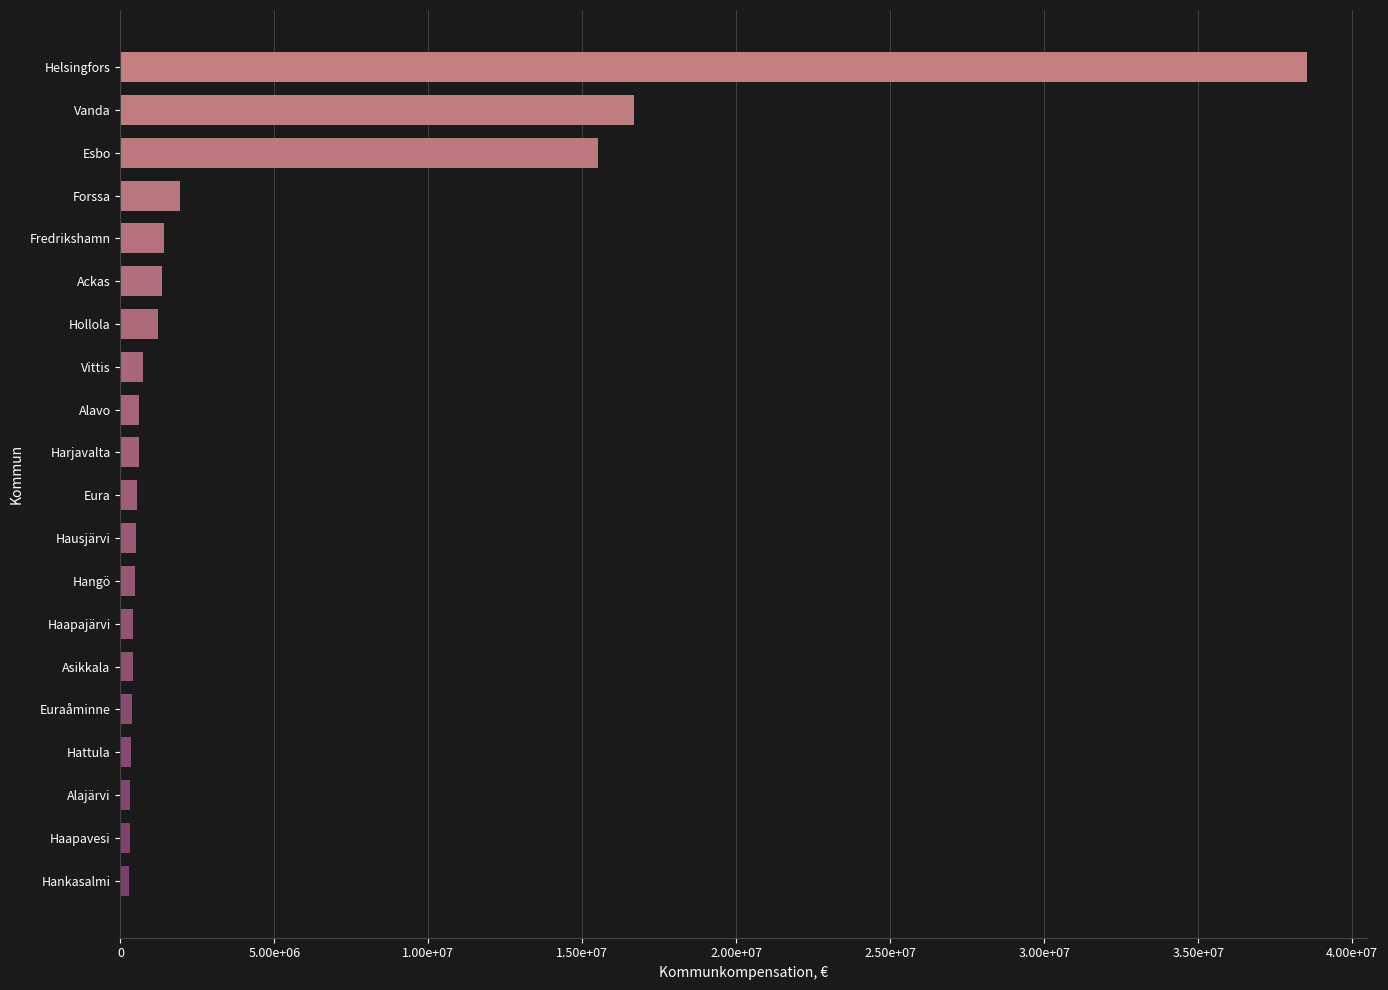

Are the bars horizontal?

Yes